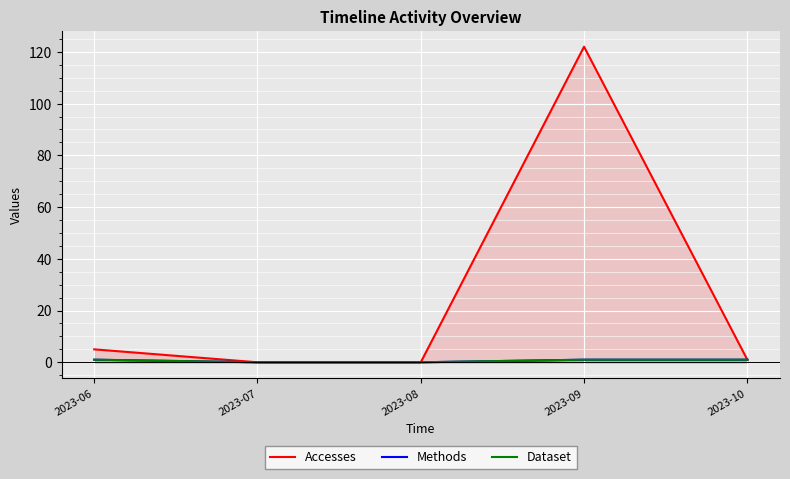

At which category does the chart reach its peak across all series?

2023-09